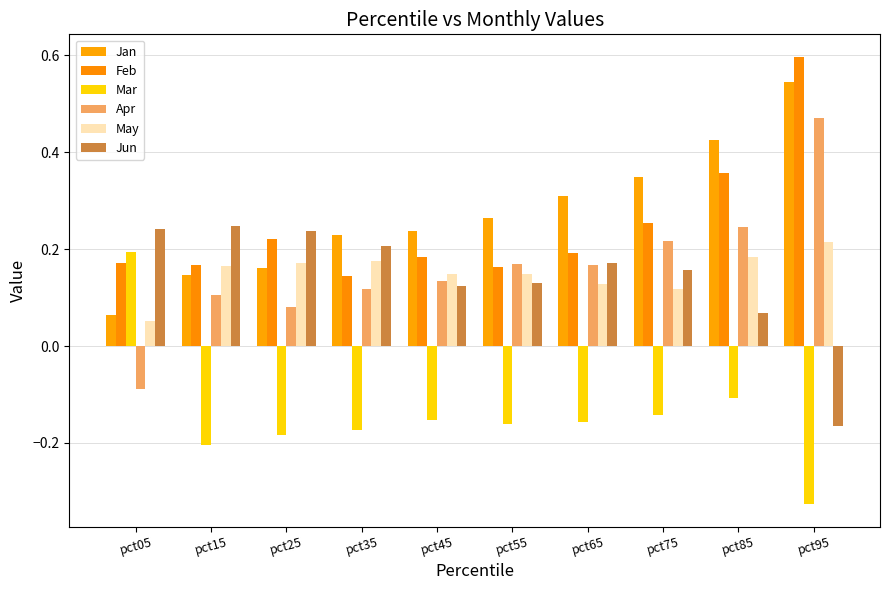

How many values in Jun are below zero?

1